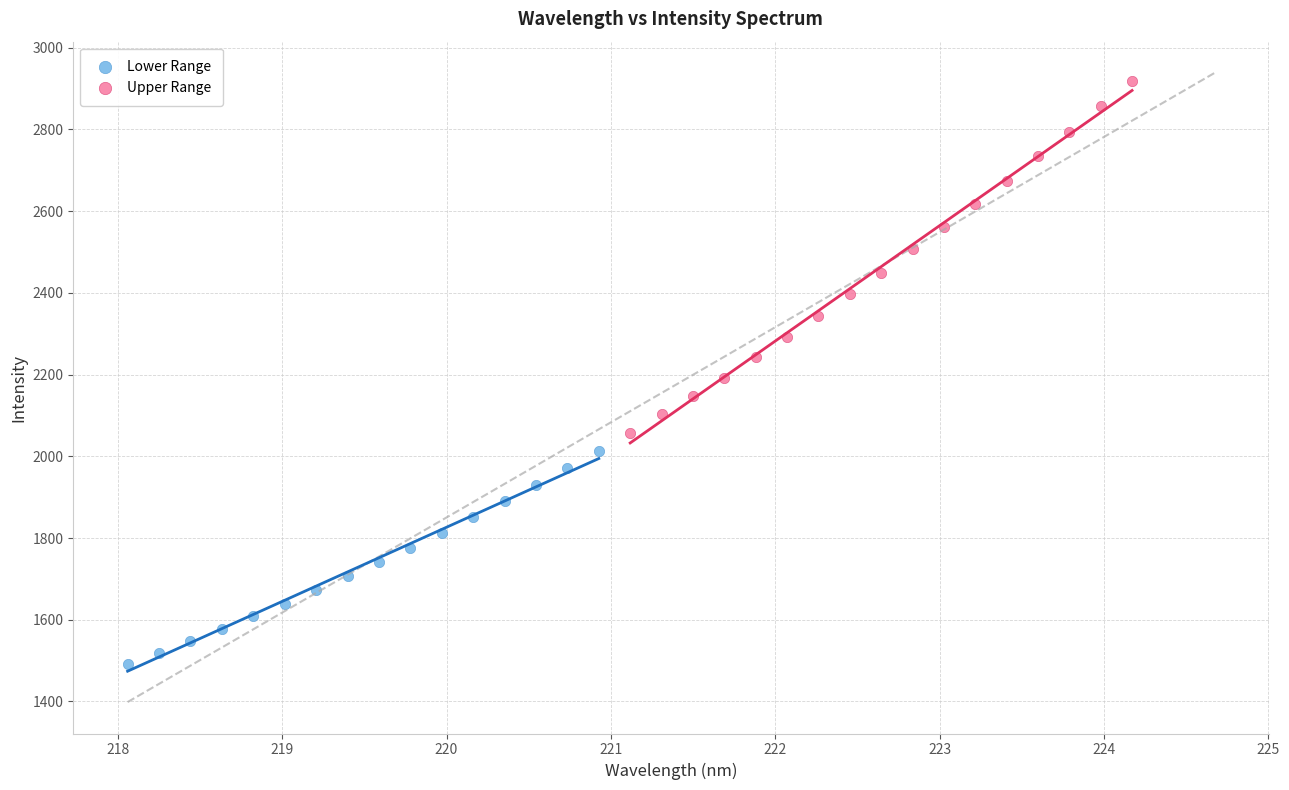

Which series reaches the minimum Y coordinate?

Lower Range